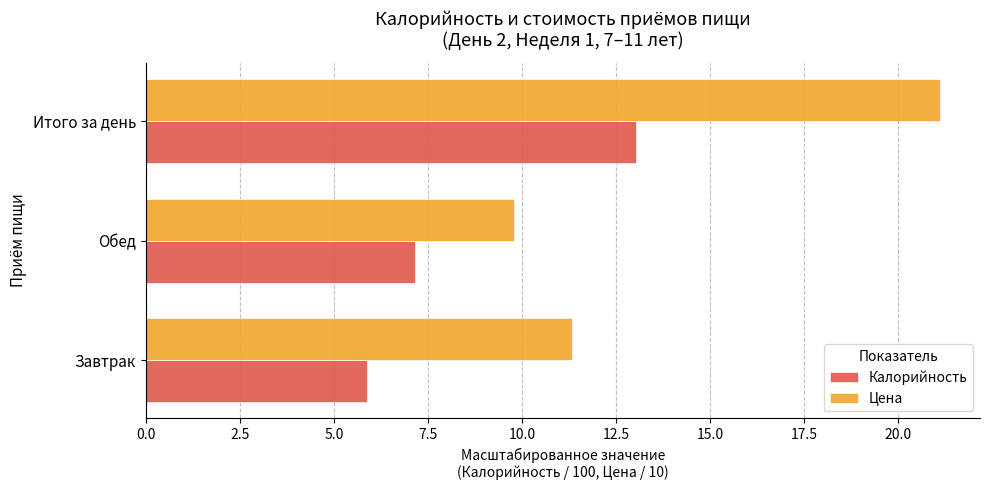

What is the sum of all Калорийность values?

26.1